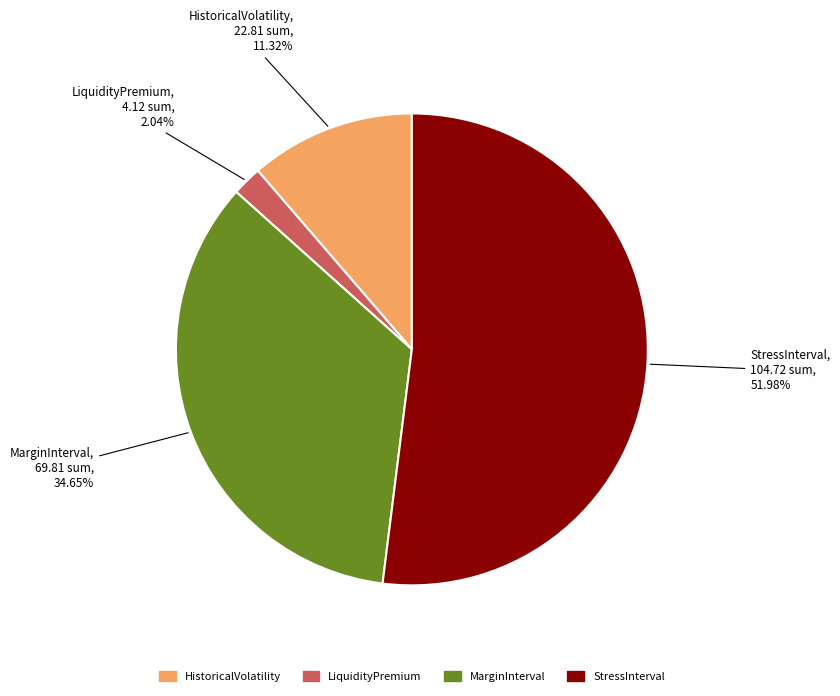

Is it true that StressInterval is 45% of the pie?

False